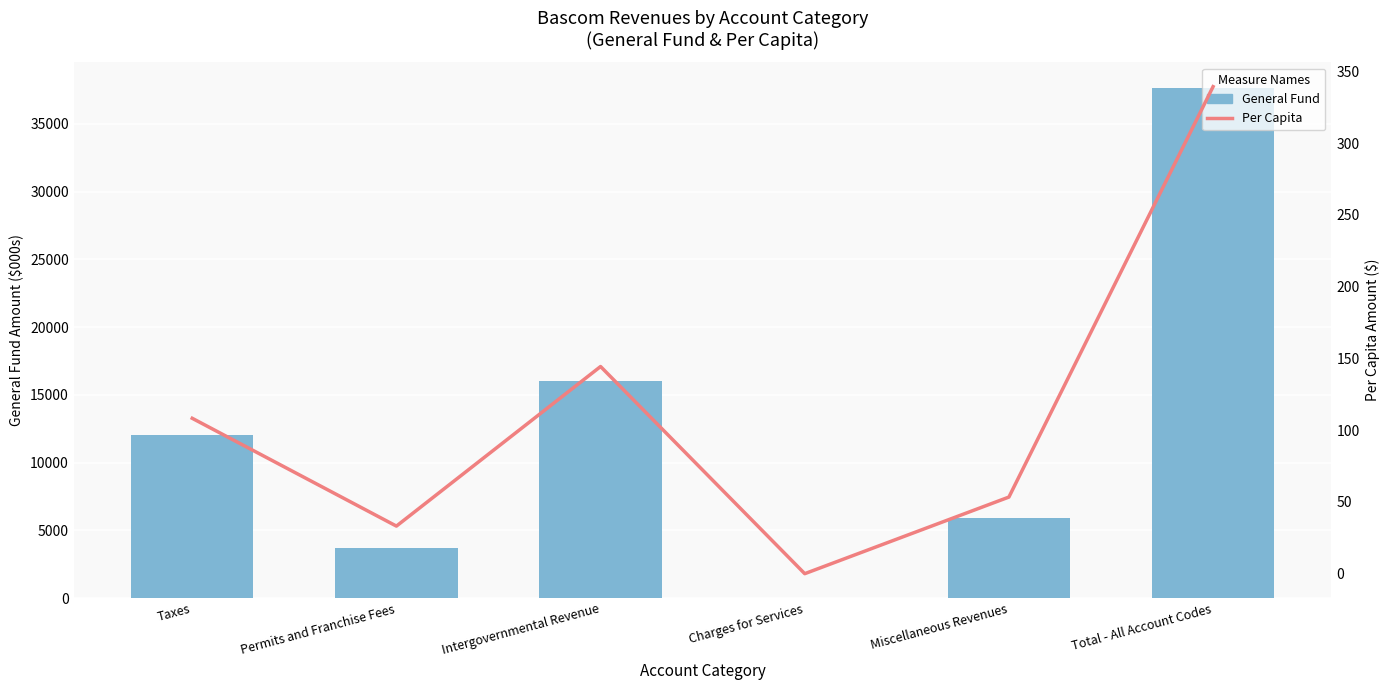

What is the average value of the Per Capita series?

113.1